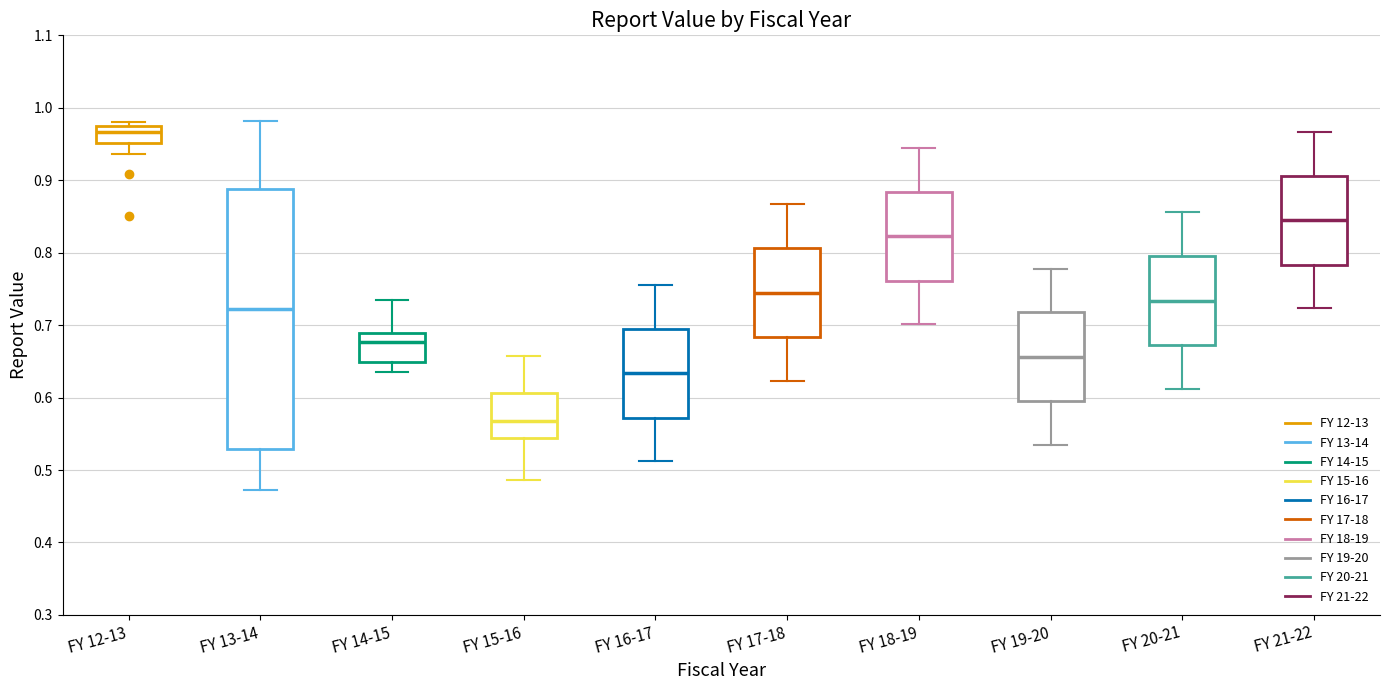

Which box is the tallest, from its lower edge to its upper edge?

FY 13-14